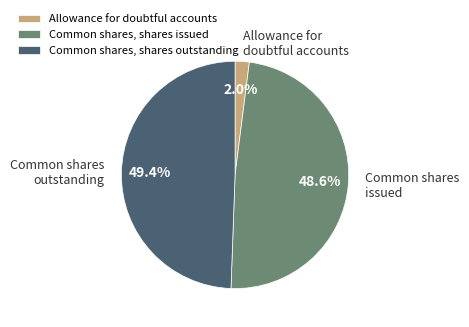

To the nearest percent, what is the difference between the largest and smallest slice percentages?

47%